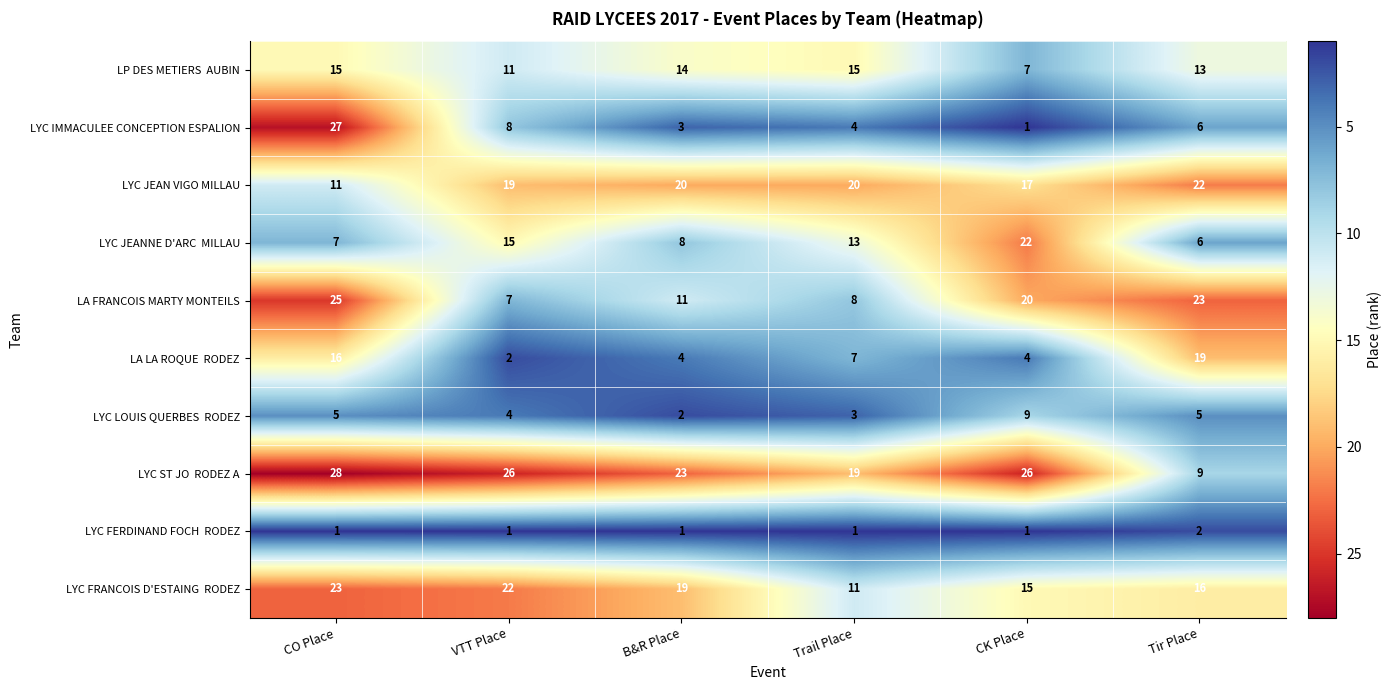

What is the sum of all LA FRANCOIS MARTY MONTEILS values?

94